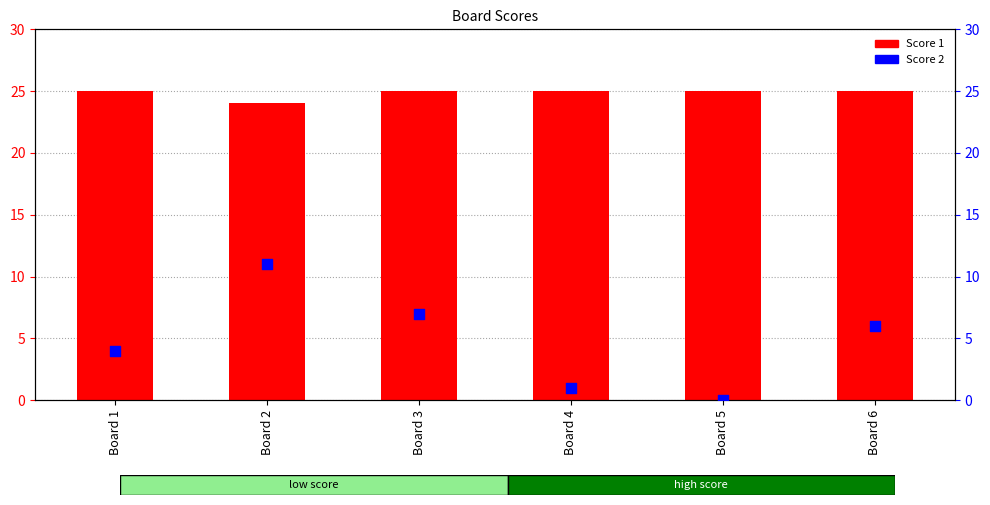

Is the value of Score 2 at Board 3 greater than the value of Score 1 at Board 4?

No